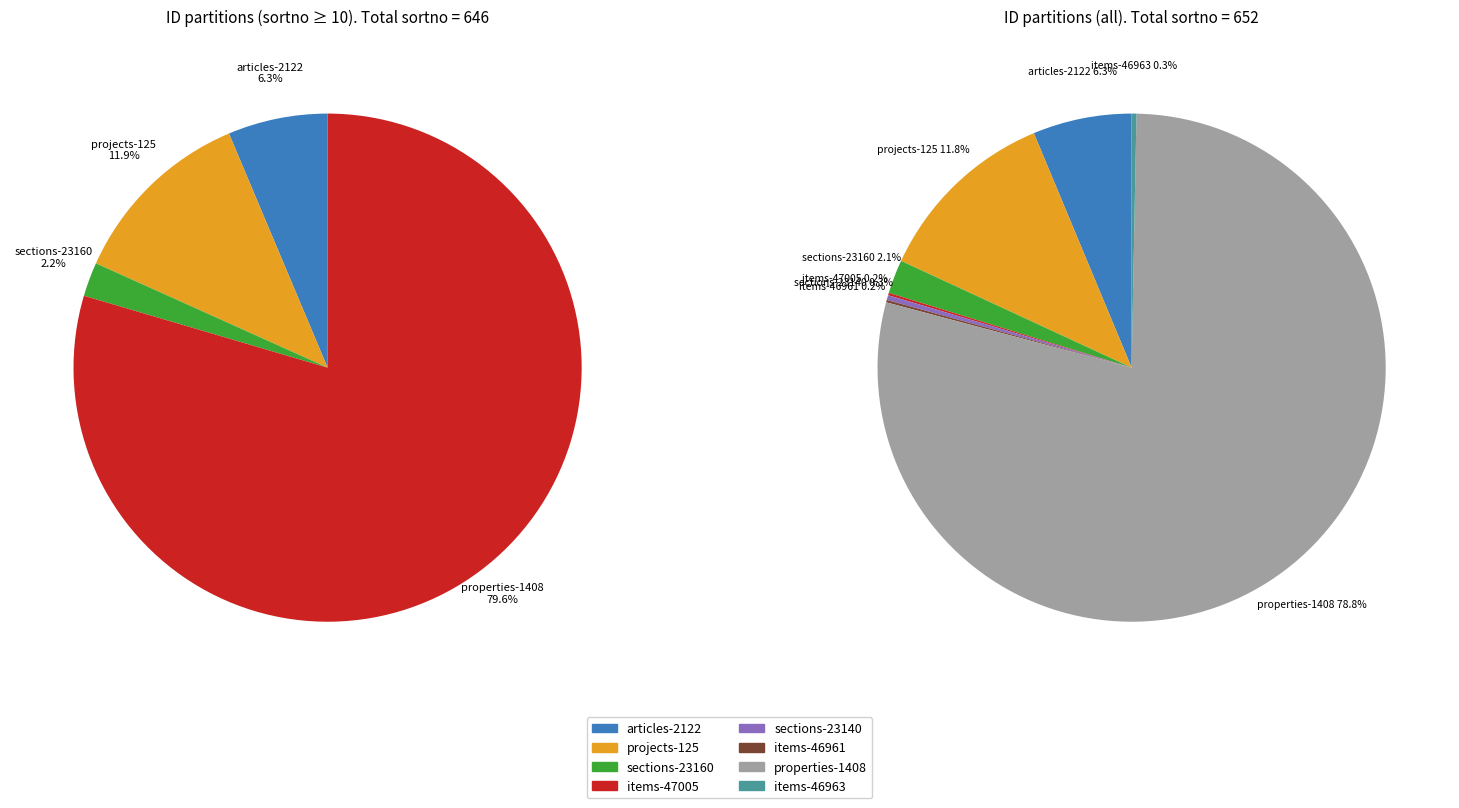

Which slice is the largest?

properties-1408